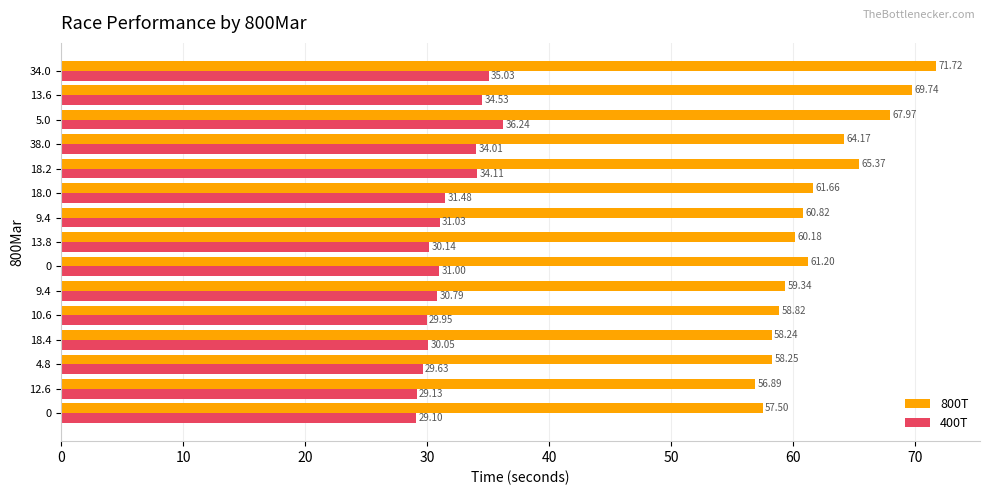

How many data points does each series have?

15